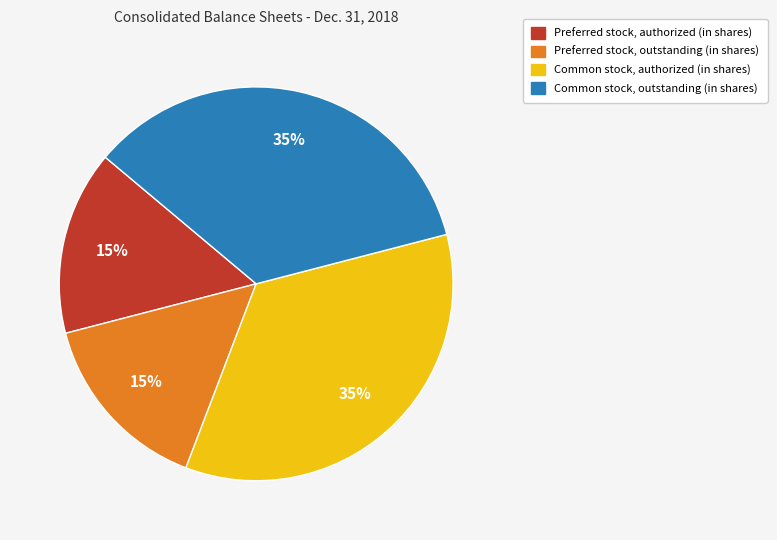

To the nearest percent, what is the difference between the Preferred stock, authorized (in shares) and Common stock, authorized (in shares) slice percentages?

20%